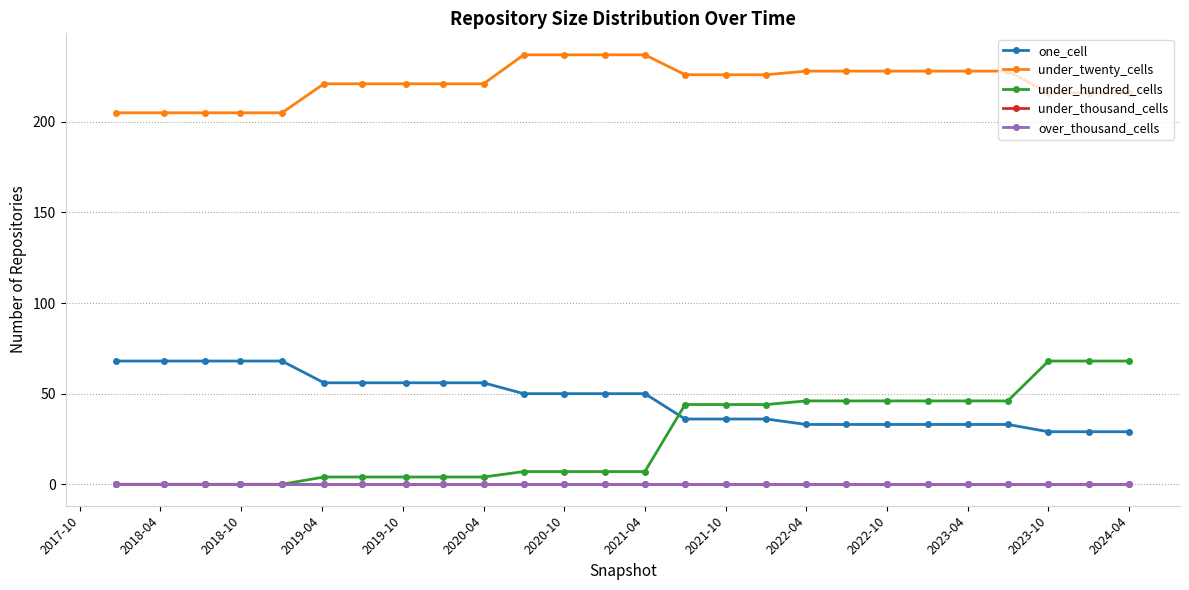

How many lines are shown in the chart?

5